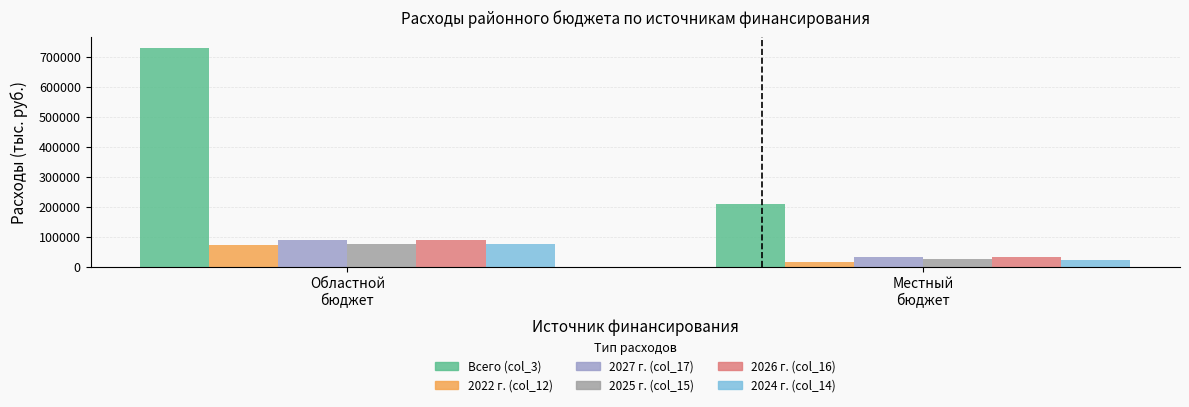

Which series has the largest total across all categories?

Всего (col_3)